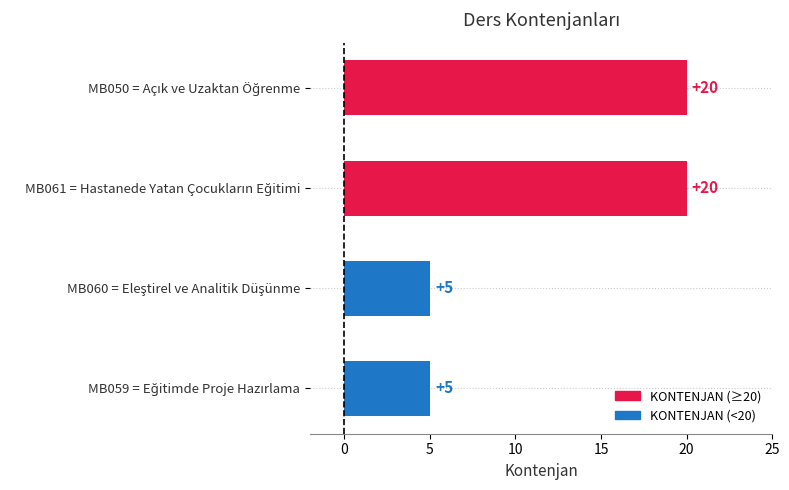

What is the difference between the maximum and minimum values?

15